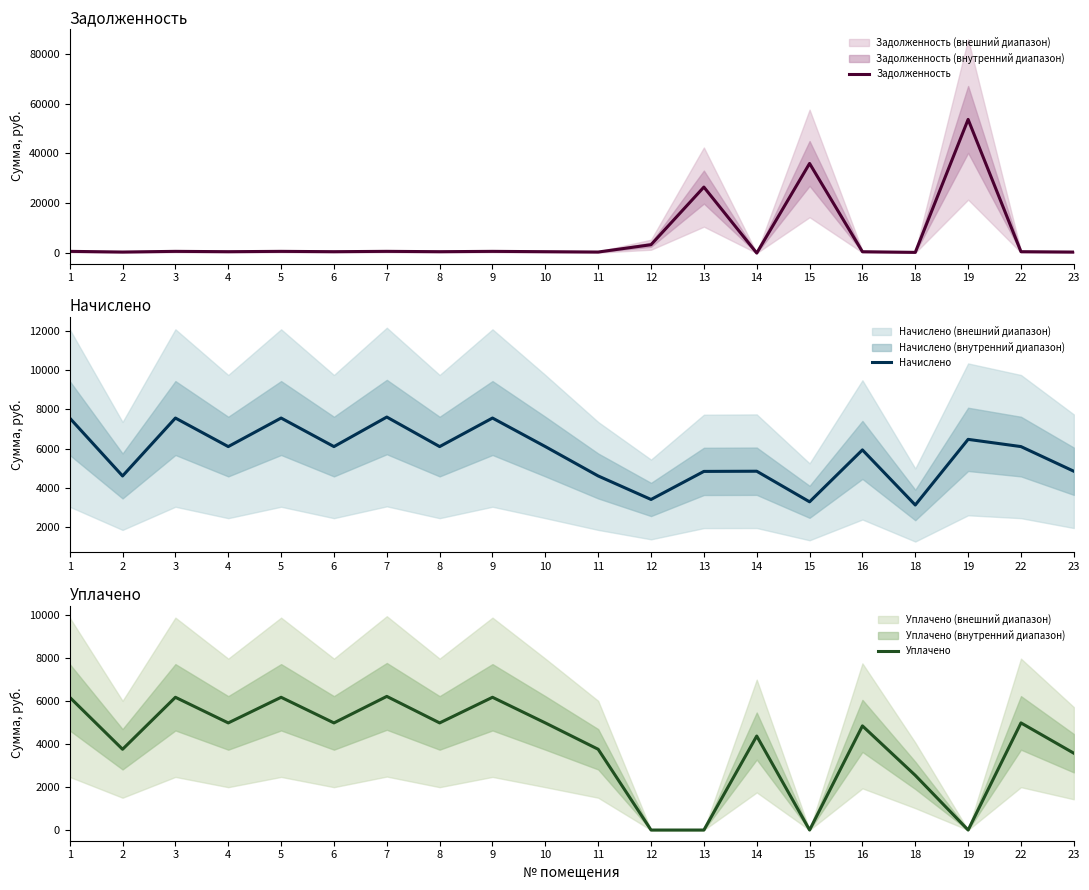

Reading right to left, what are all the values shown in this chart?

Задолженность: 403.3	554.4	53631.1	283.0	538.9	35962.1	0.0	26479.5	3353.4	417.9	554.4	687.0	554.4	691.6	554.4	687.0	554.4	687.0	417.9	687.0
Начислено: 4838.8	6097.9	6467.2	3112.6	5928.2	3275.2	4838.8	4829.5	3395.5	4596.7	6097.9	7556.6	6097.9	7607.5	6097.9	7556.6	6097.9	7556.6	4596.7	7556.6
Уплачено: 3578.7	4989.1	0.0	2546.6	4850.4	0.0	4378.1	0.0	0.0	3760.9	4989.1	6182.6	4989.1	6224.3	4989.1	6182.6	4989.1	6182.6	3760.9	6182.6